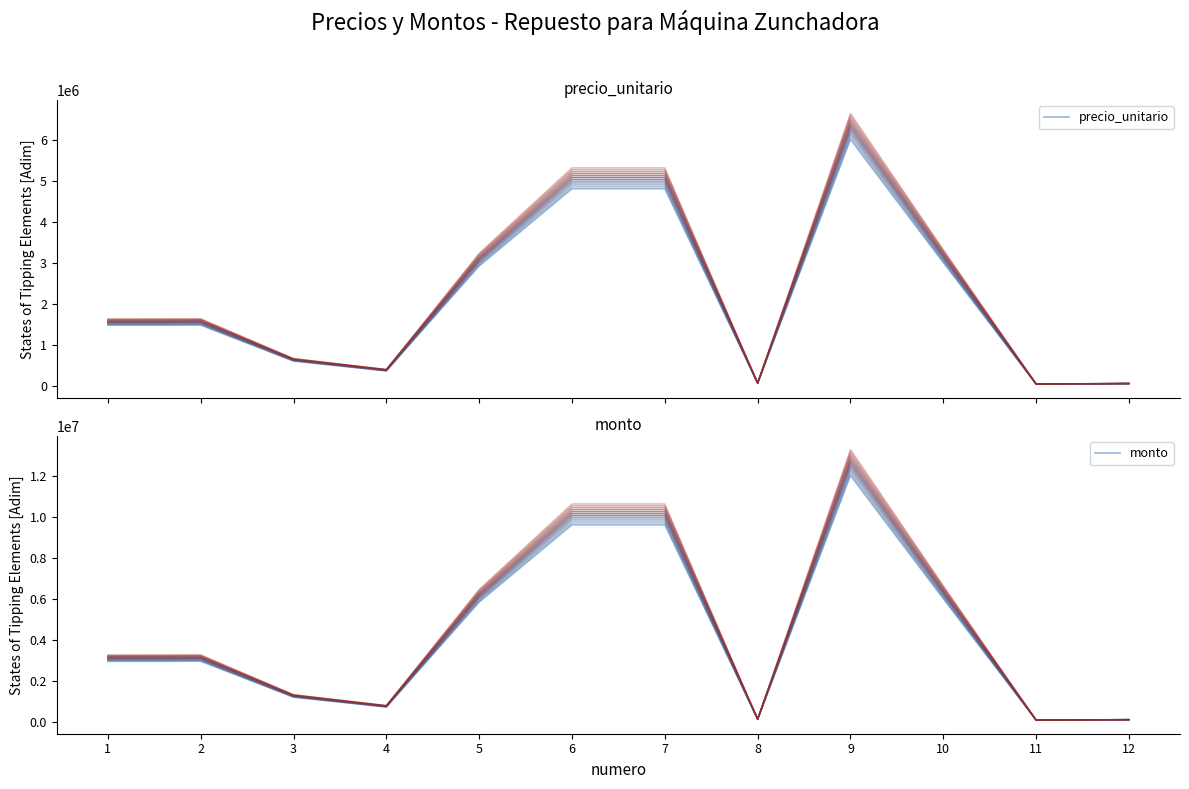

Does the chart display data point markers on the line(s)?

No